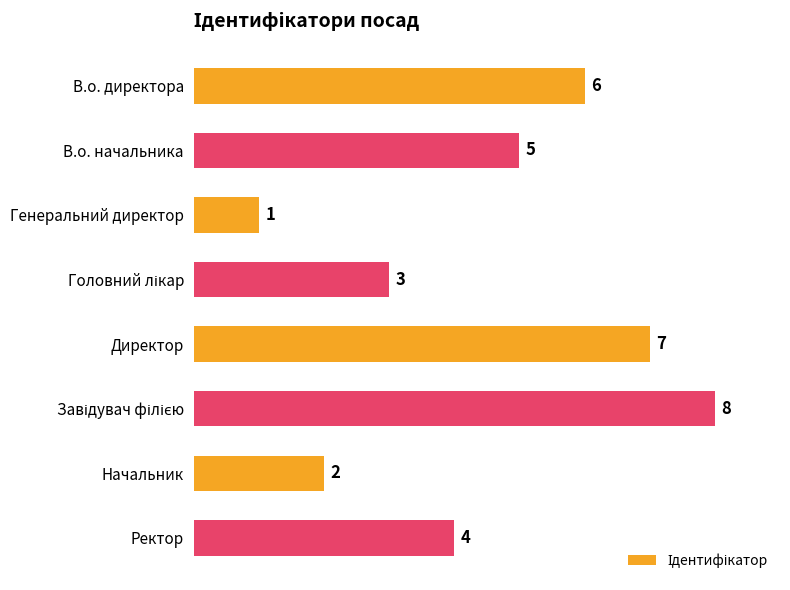

What is the maximum value shown in the chart?

8